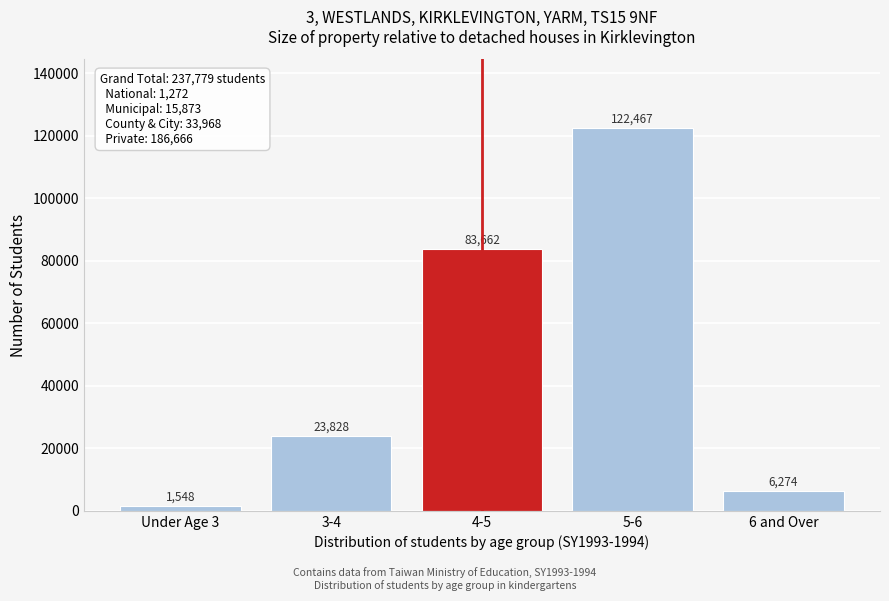

Reading right to left, what are all the values shown in this chart?

6274	122467	83662	23828	1548